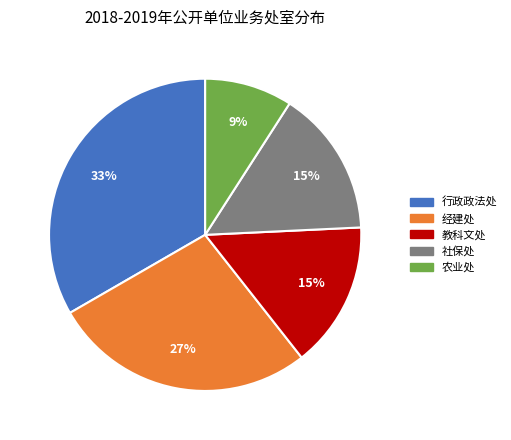

The 社保处 slice represents 29% of the pie. True or false?

False